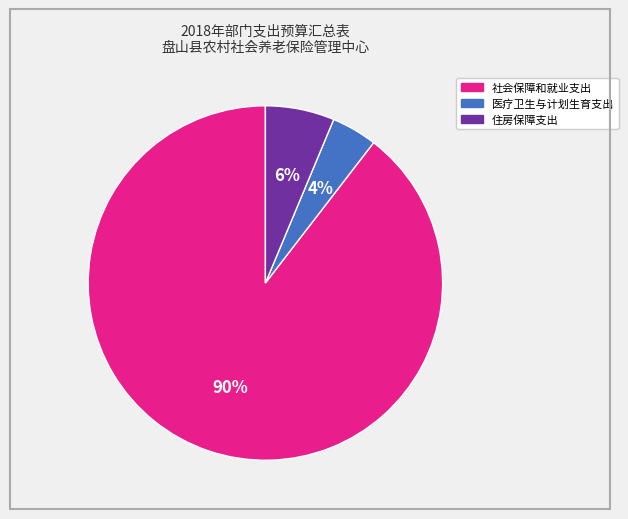

To the nearest percent, what is the combined percentage of 住房保障支出 and 医疗卫生与计划生育支出?

10%